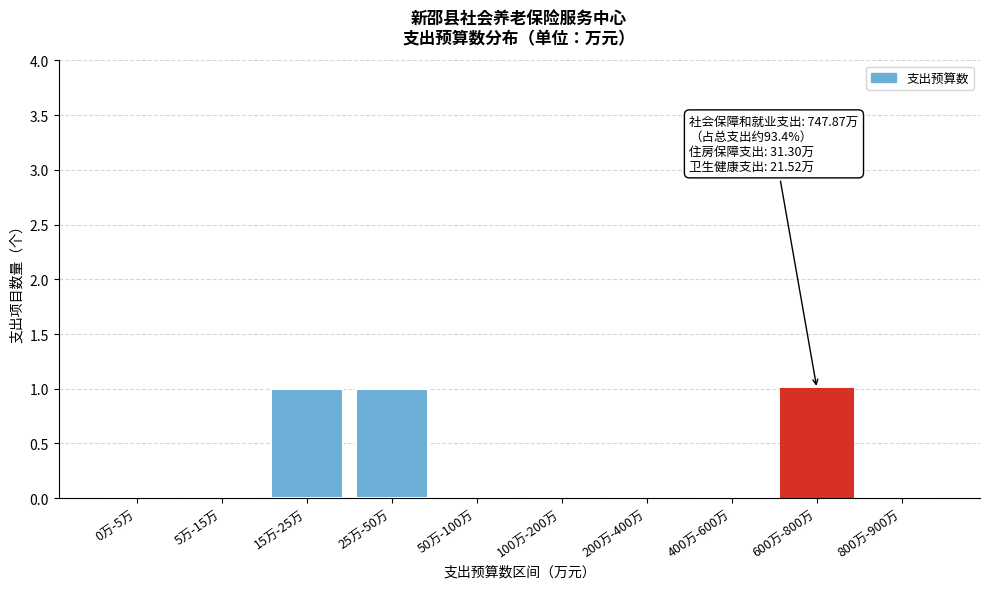

Reading left to right, what are all the values shown in this chart?

0万-5万=0	5万-15万=0	15万-25万=1	25万-50万=1	50万-100万=0	100万-200万=0	200万-400万=0	400万-600万=0	600万-800万=1	800万-900万=0